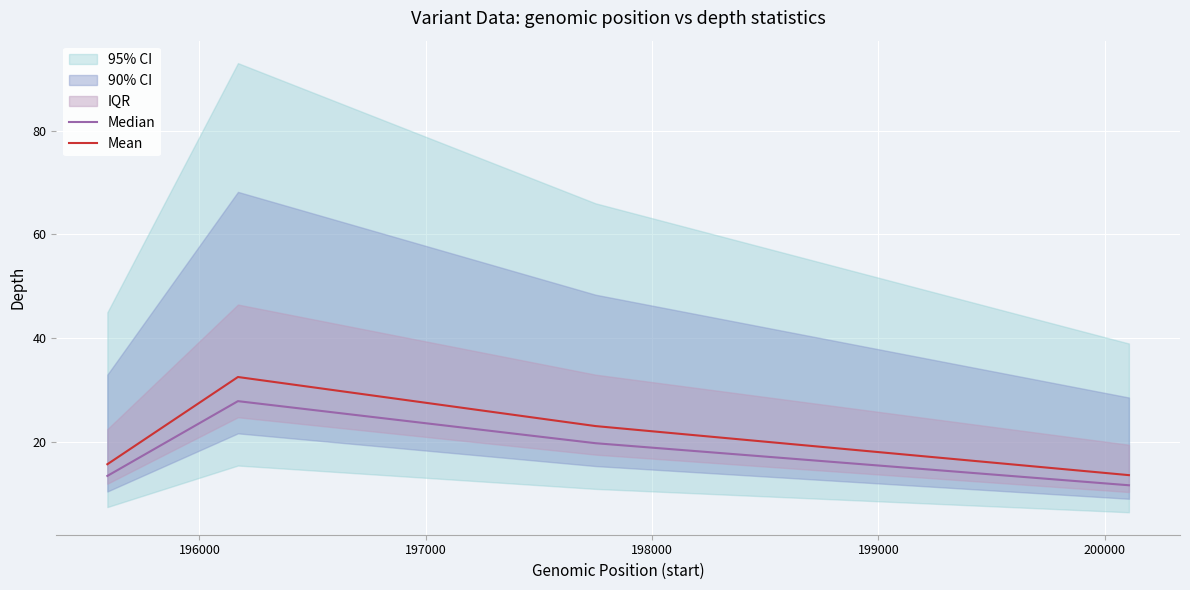

Where does the Median series first go above 19?

196000